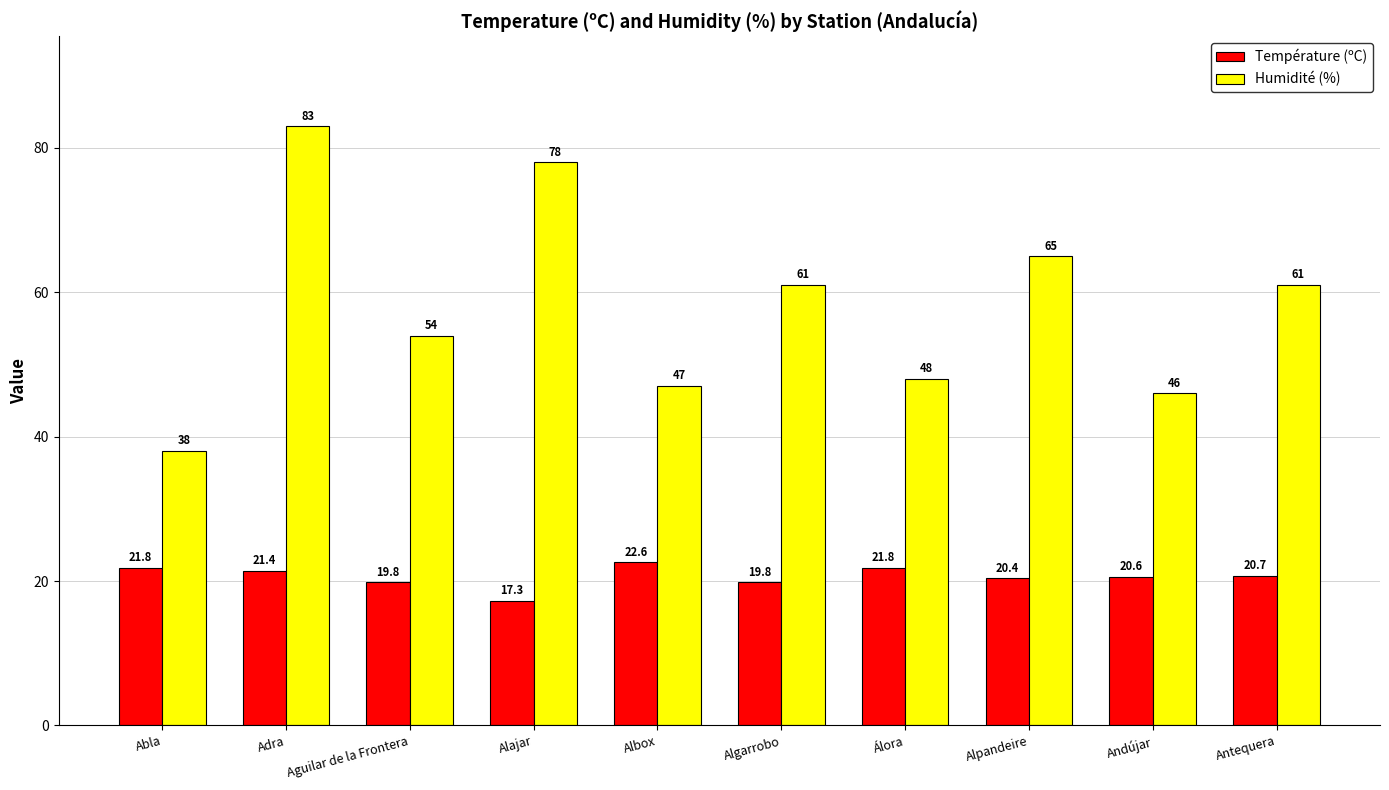

The value of Température (ºC) at Adra is 8.8. True or false?

False